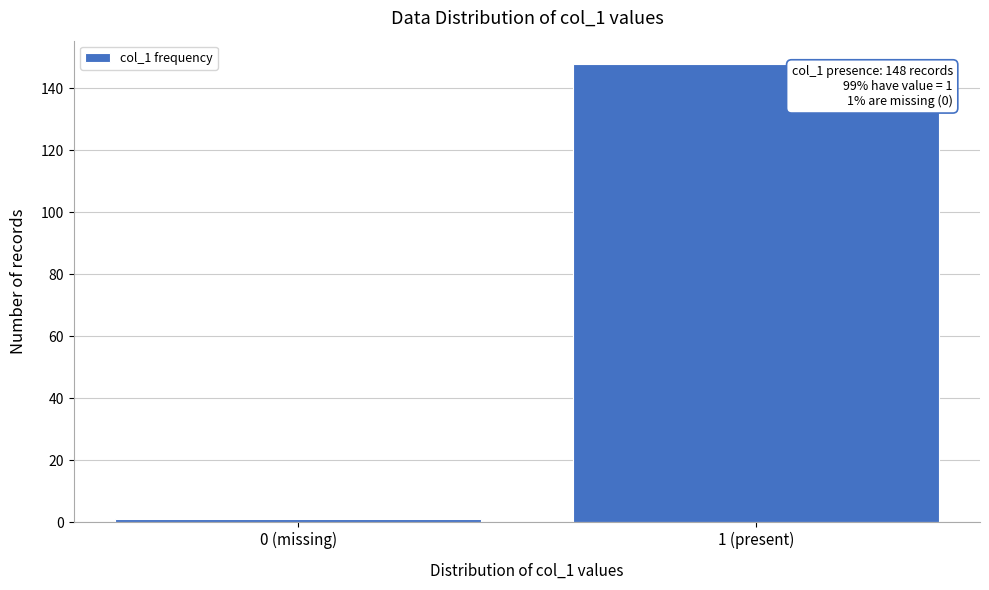

Reading left to right, list all the values displayed in this chart.

1	148